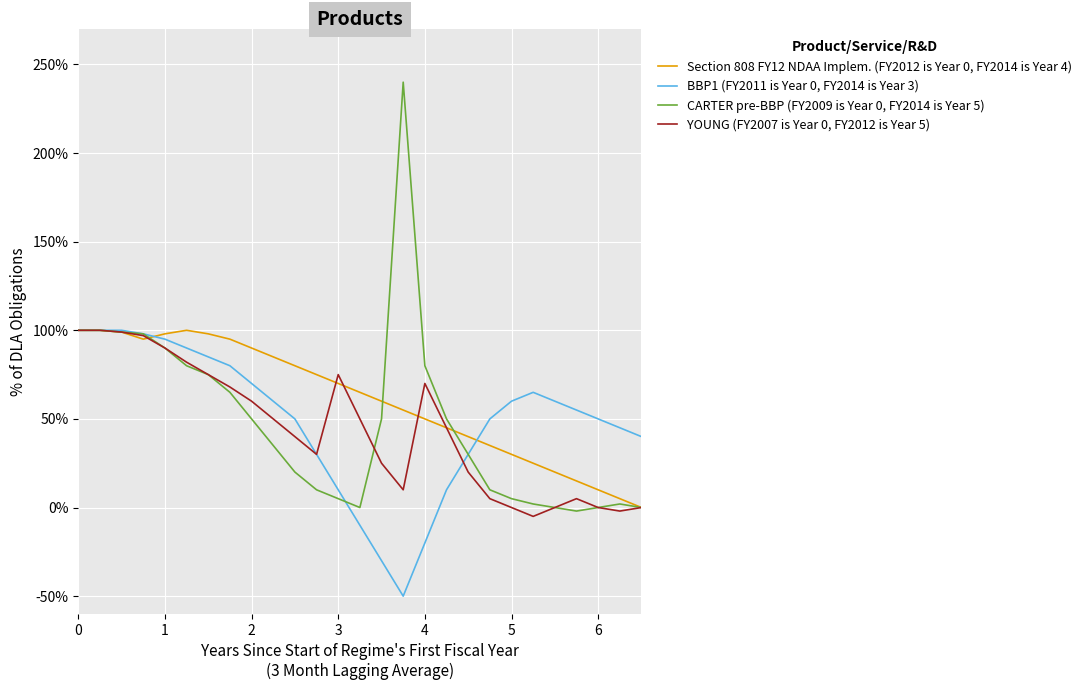

What is the maximum value shown in the chart?

240